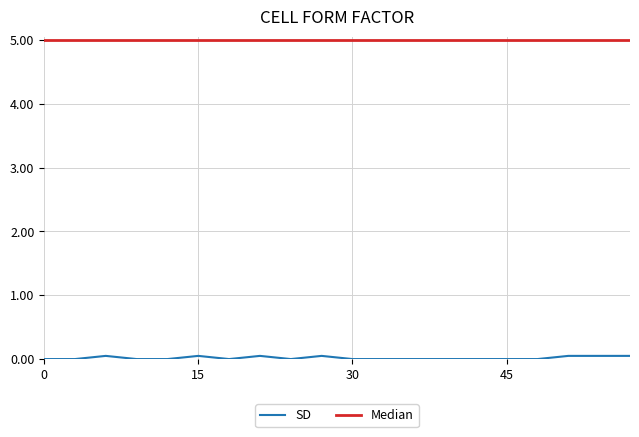

Which series has the largest total across all categories?

Median